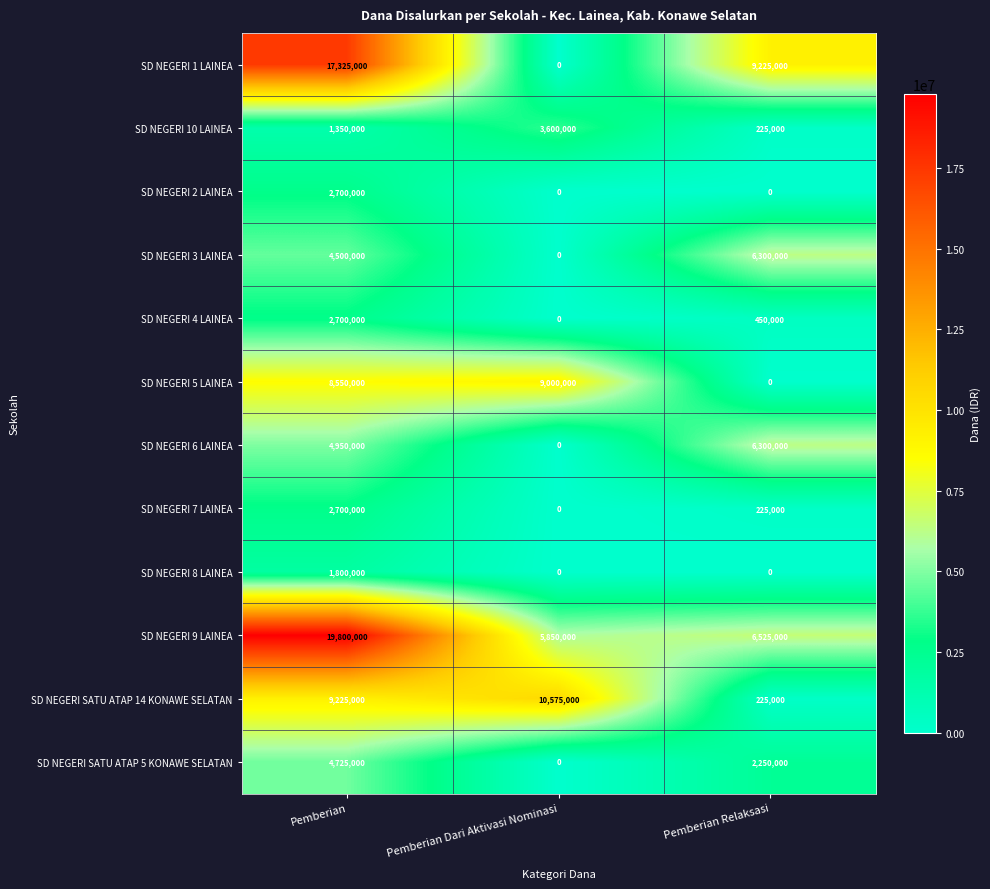

How many data points in SD NEGERI 3 LAINEA are less than 4500000?

1